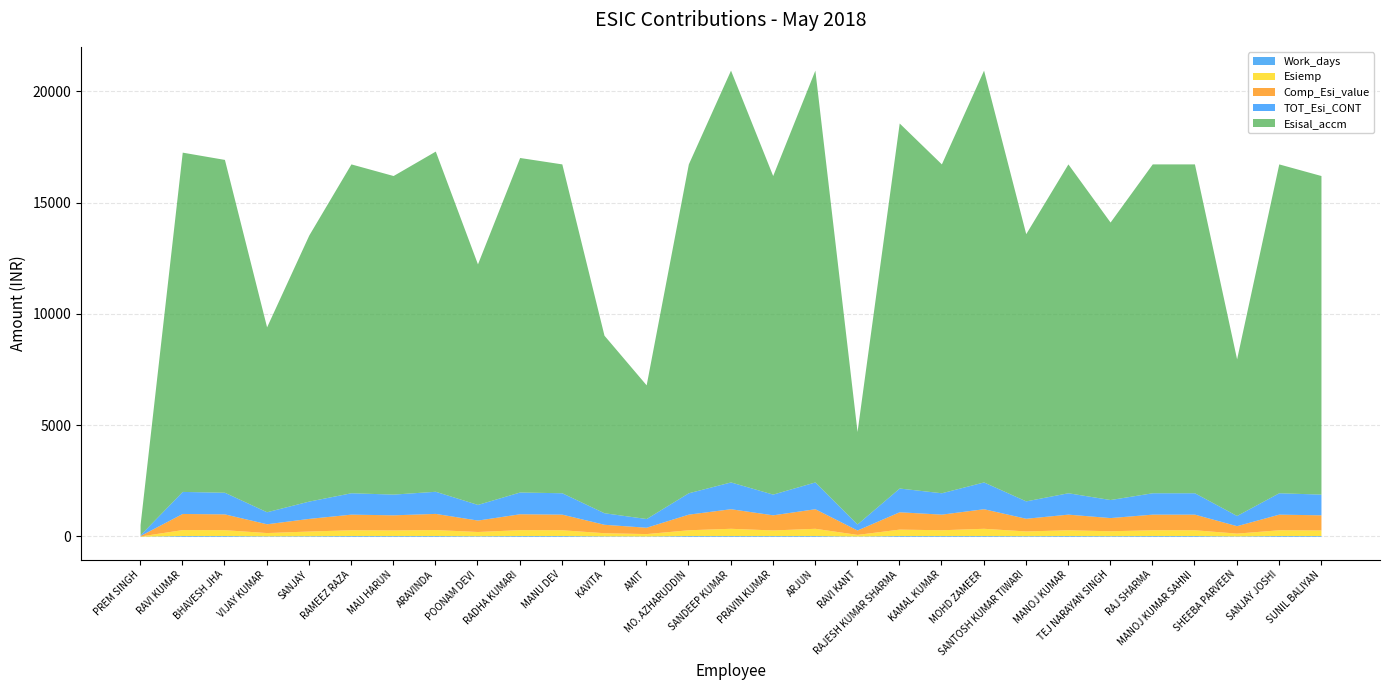

Where does the TOT_Esi_CONT series first go above 961?

RAVI KUMAR